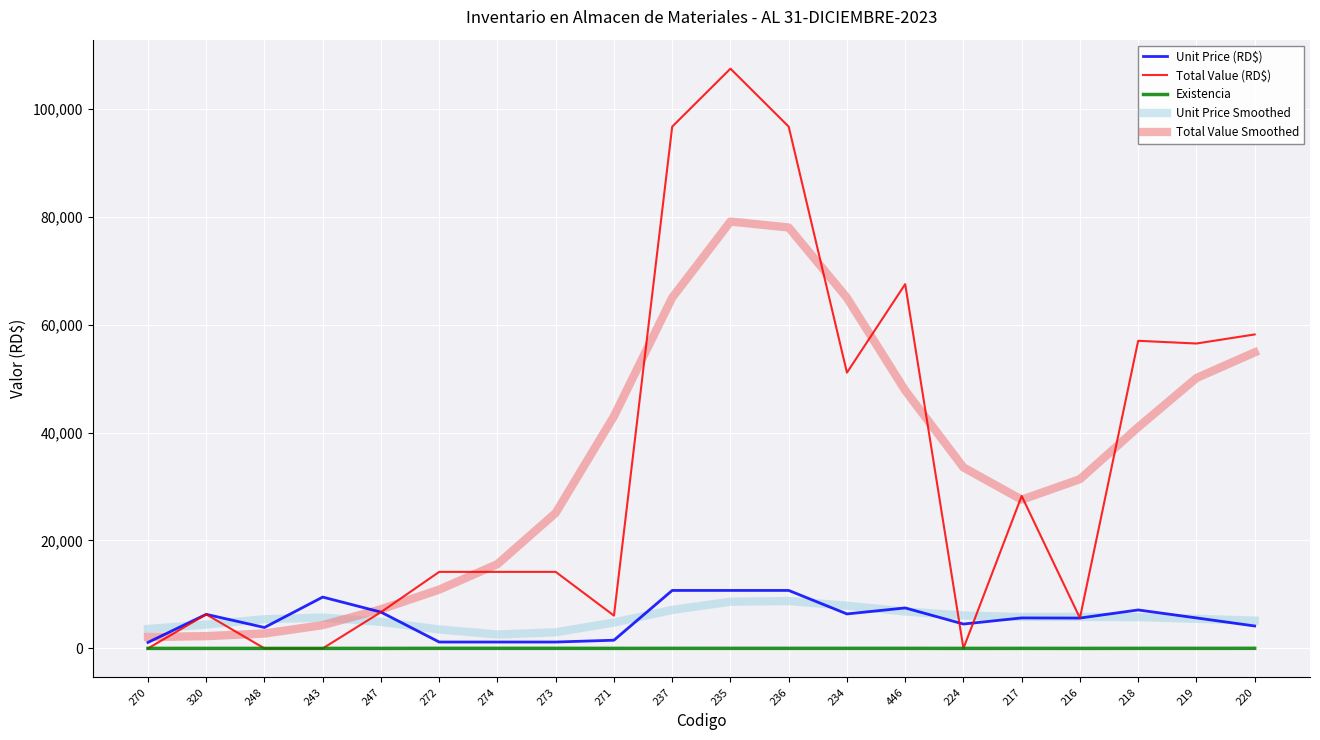

Which series has the widest spread of values?

Total Value (RD$)